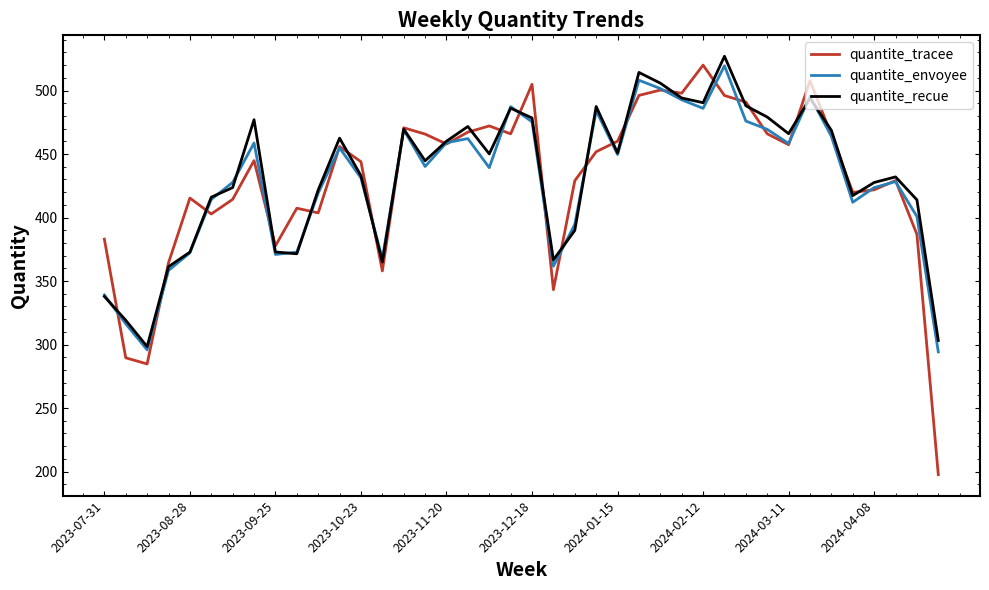

What is the highest value of the quantite_envoyee series?

519.5